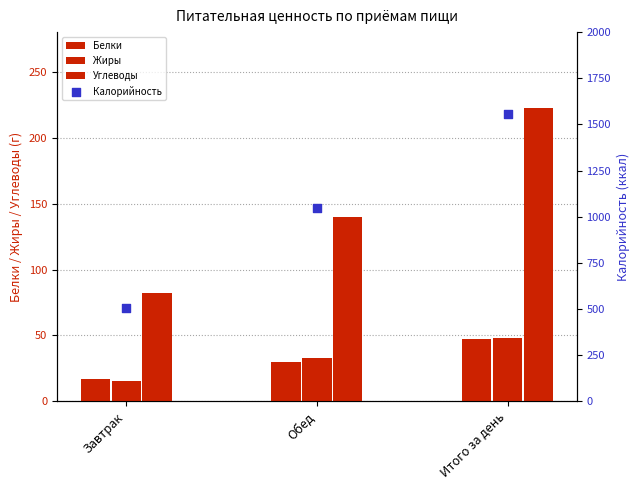

Which series has the largest total across all categories?

Калорийность